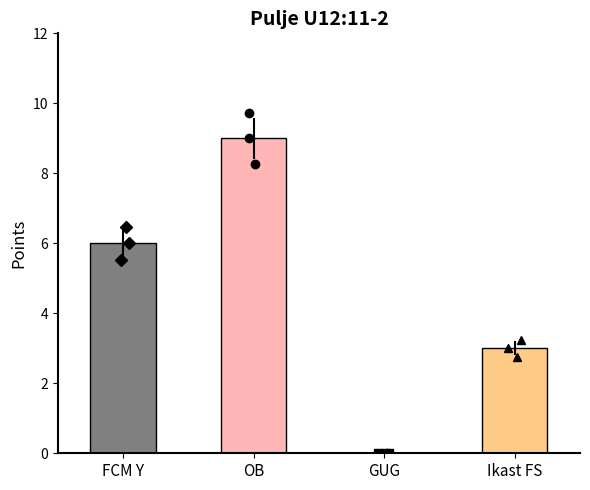

The value at FCM Y is 3. True or false?

False